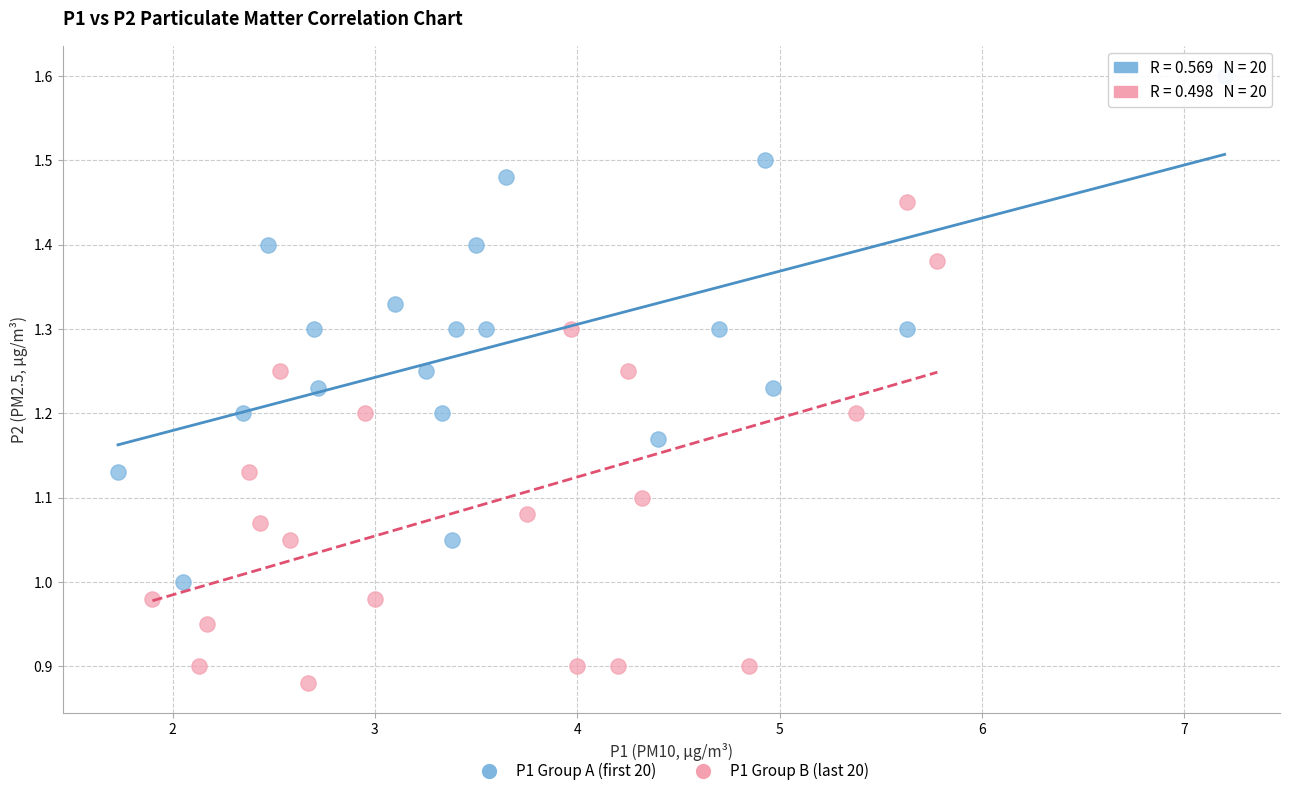

Which series contains the highest Y value?

P1 Group A (first 20)